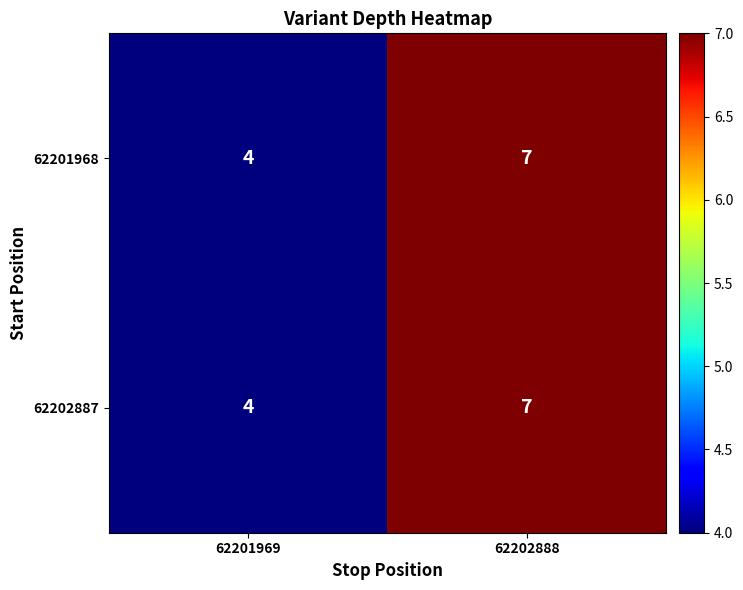

Where is 62202887 nearest to the value 5?

62201969